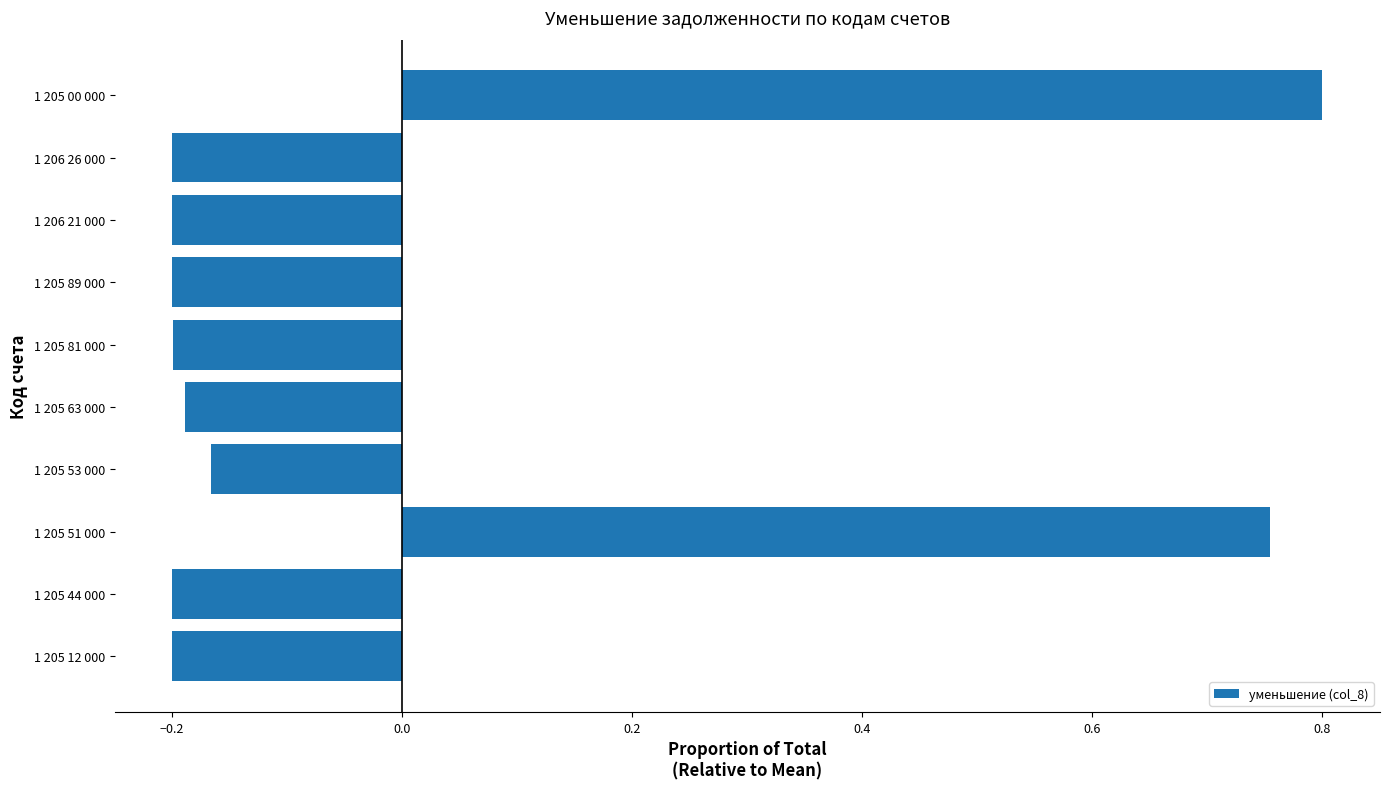

What is the difference between the second highest and minimum values?

1.0